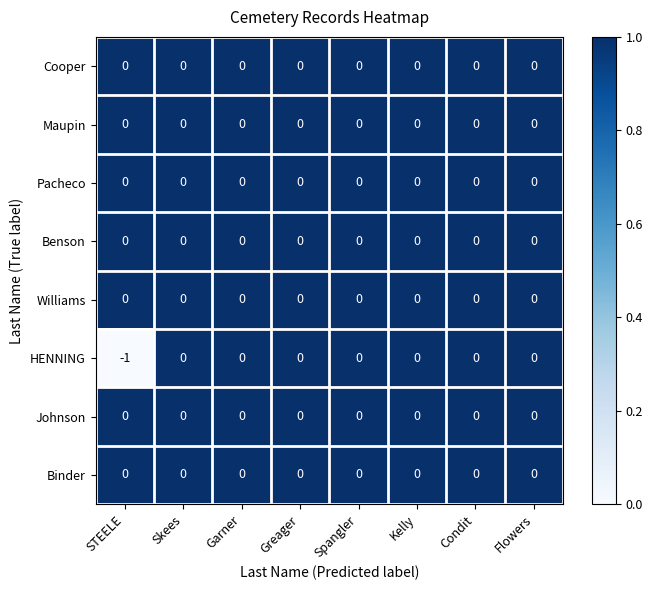

Which series has the largest range (max minus min)?

HENNING